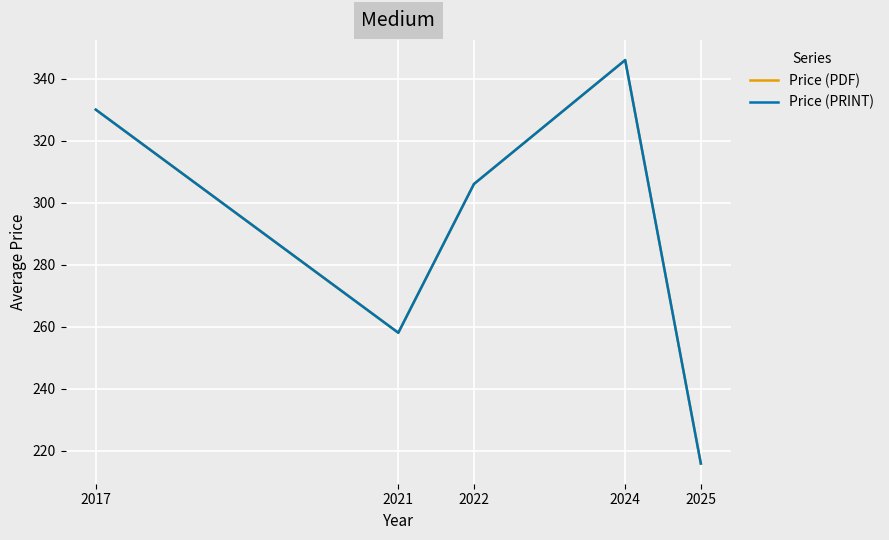

Does the chart have visible grid lines?

Yes